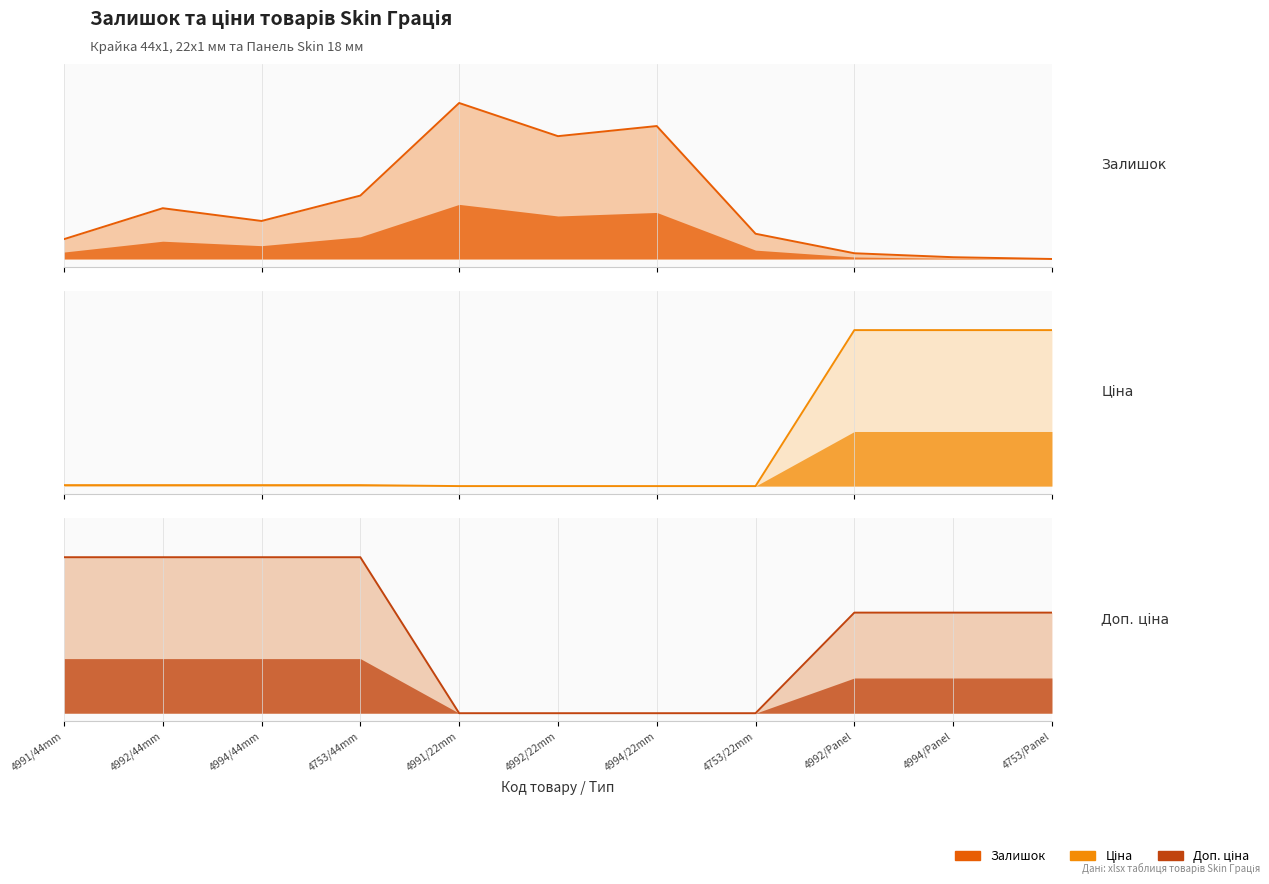

List the series in order of their overall mean, highest first.

Доп. ціна, Залишок, Ціна